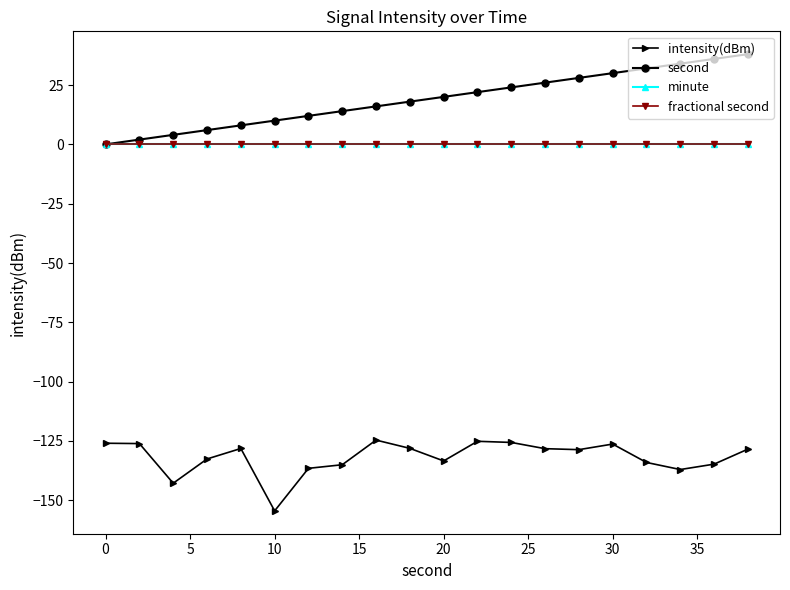

Does the chart have visible grid lines?

No